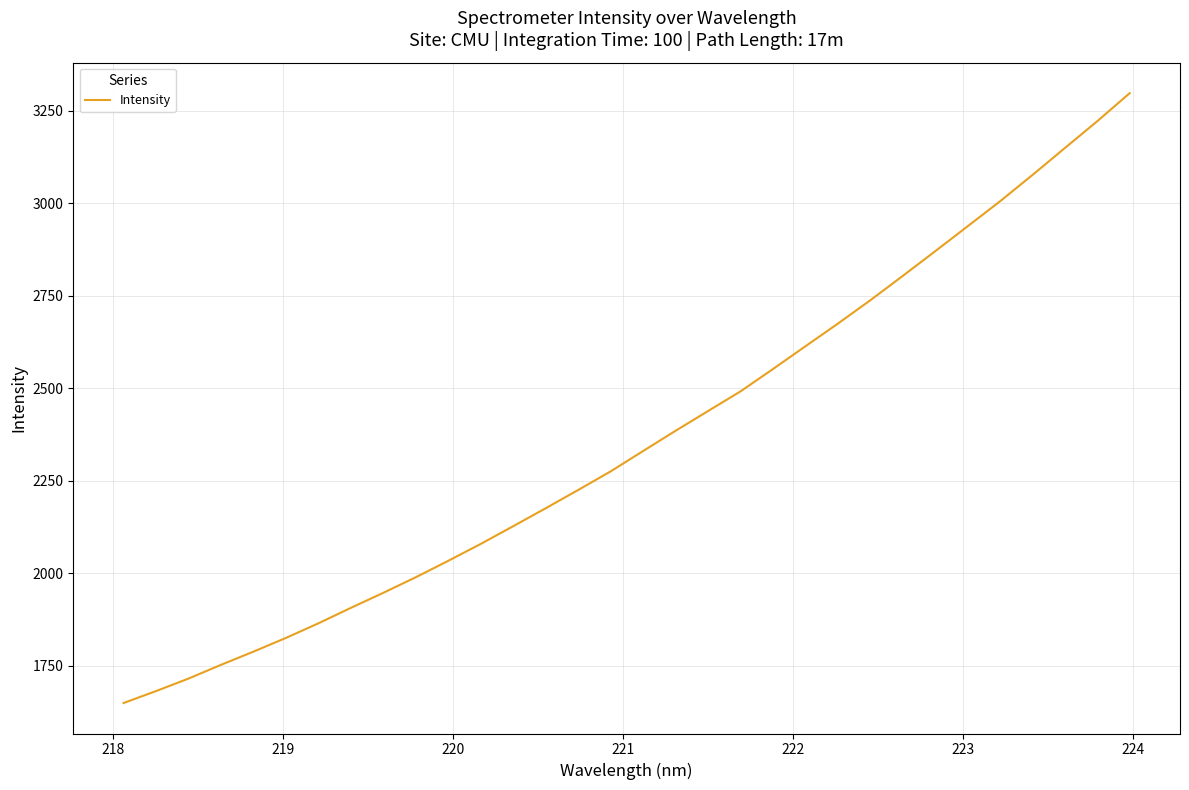

What is the average value?

2363.3